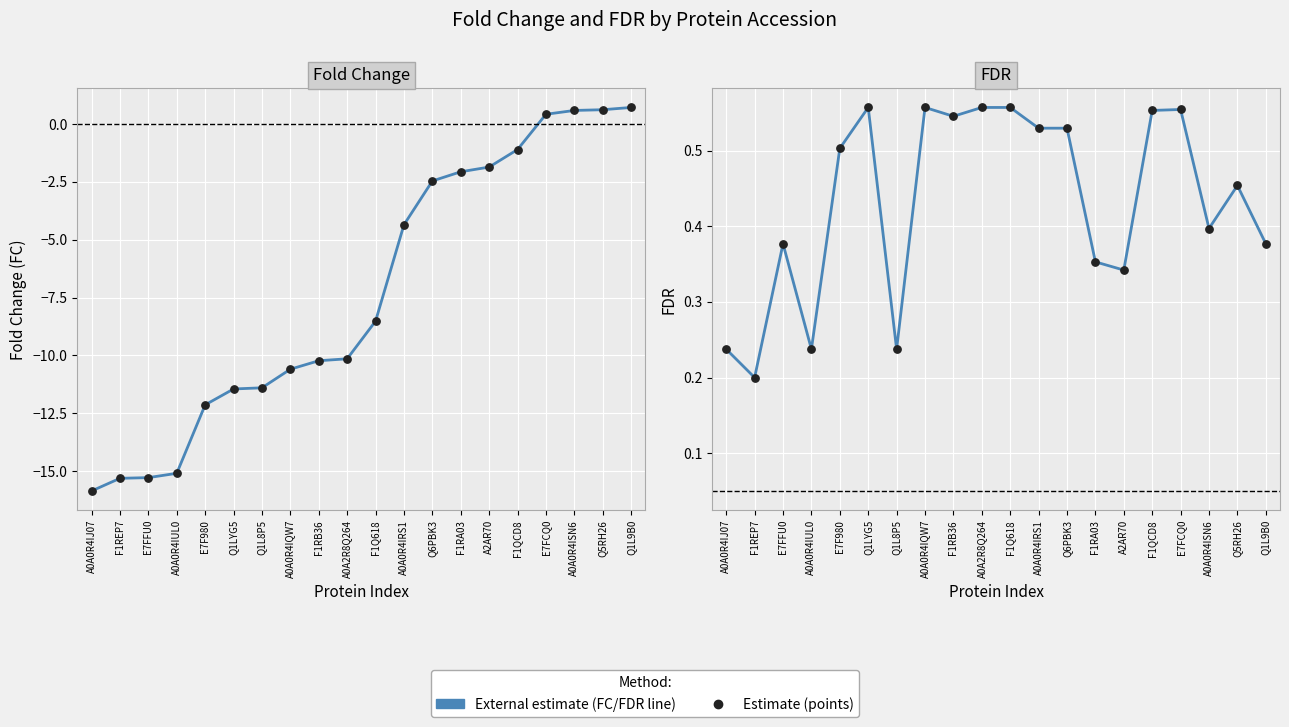

At how many categories does at least one series exceed -6?

20